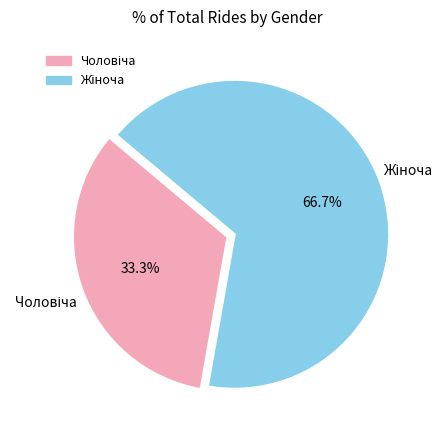

Rank the categories by value from highest to lowest.

Жіноча, Чоловіча